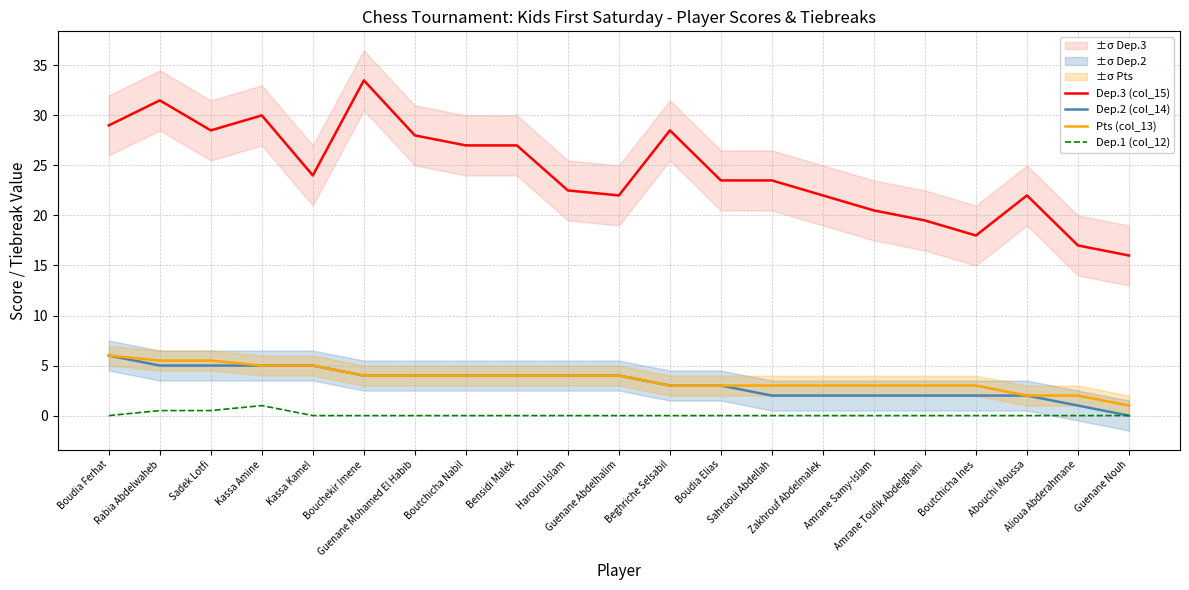

What is the label of the 20th point from the left?

Alioua Abderahmane